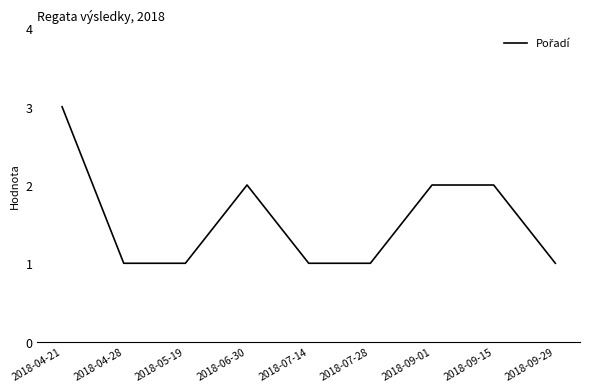

Reading left to right, extract all data points from this chart.

3	1	1	2	1	1	2	2	1